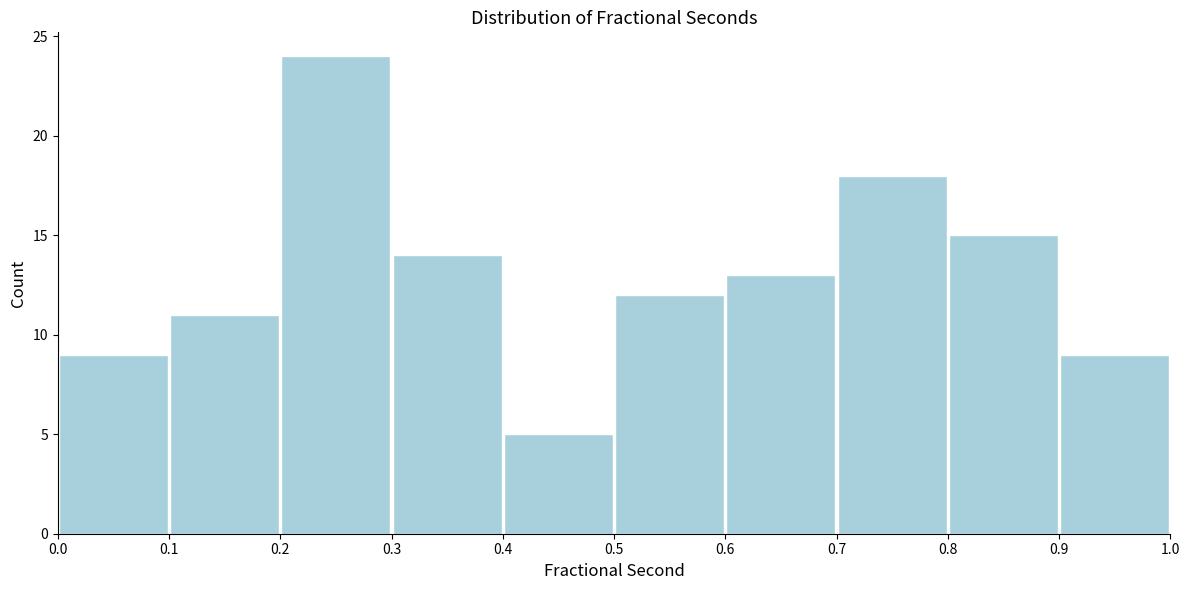

Over which range of the x-axis is the bar tallest?

0.2 to 0.3